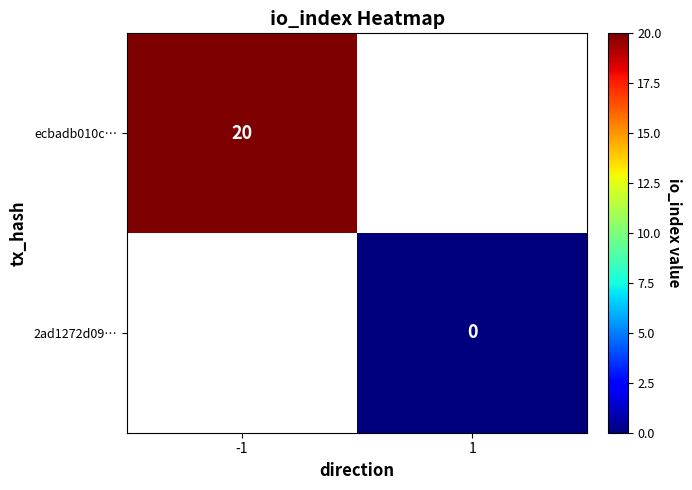

How many categories are shown in the chart?

2